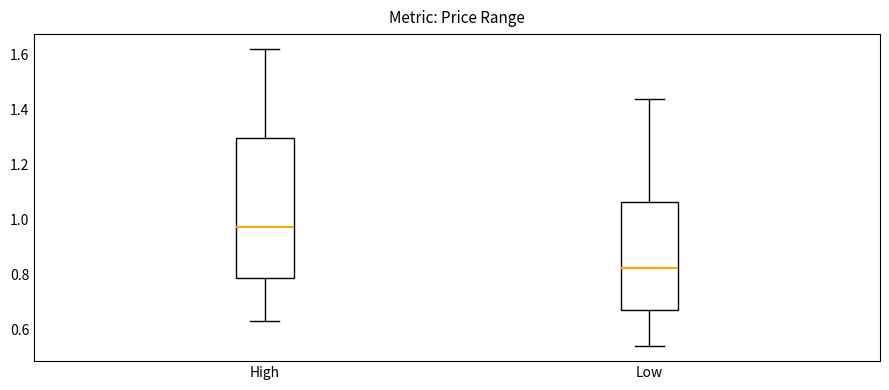

Which box is the tallest, from its lower edge to its upper edge?

High